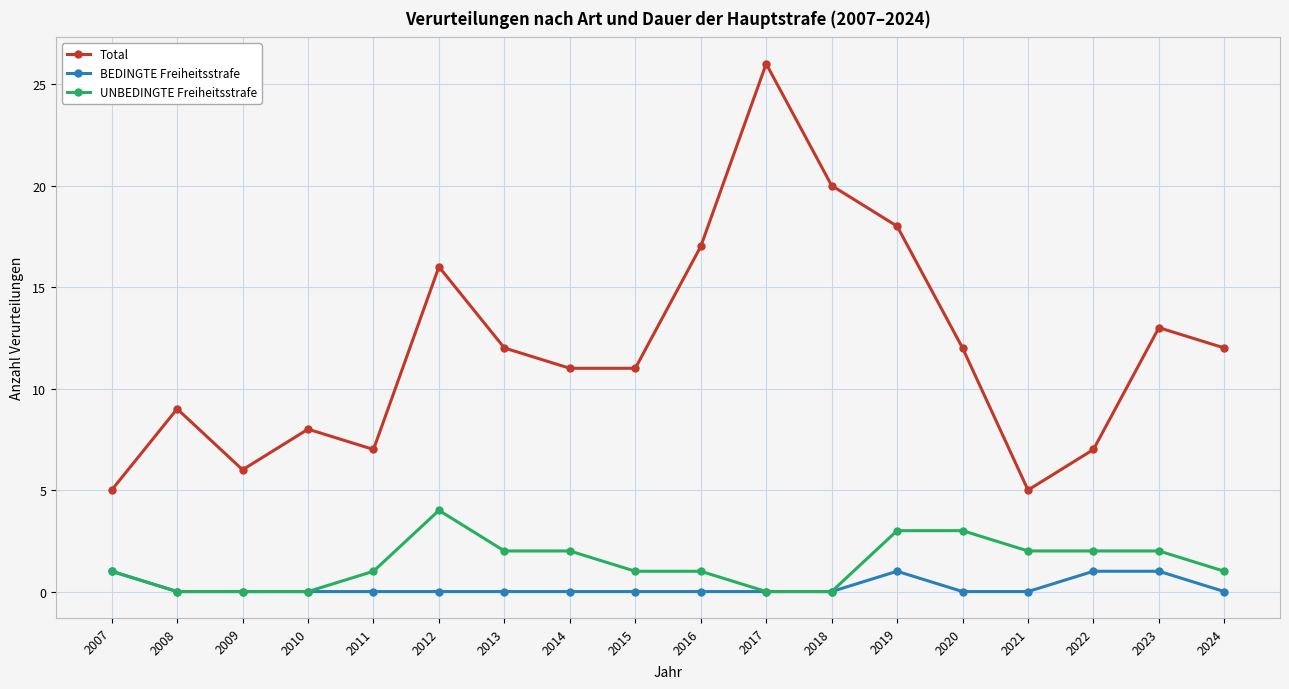

What is the highest value of the UNBEDINGTE Freiheitsstrafe series?

4